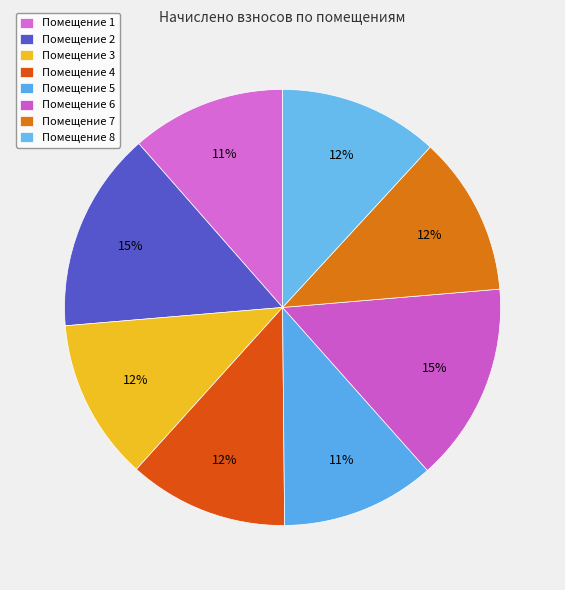

Which category has the smallest portion of the pie?

5